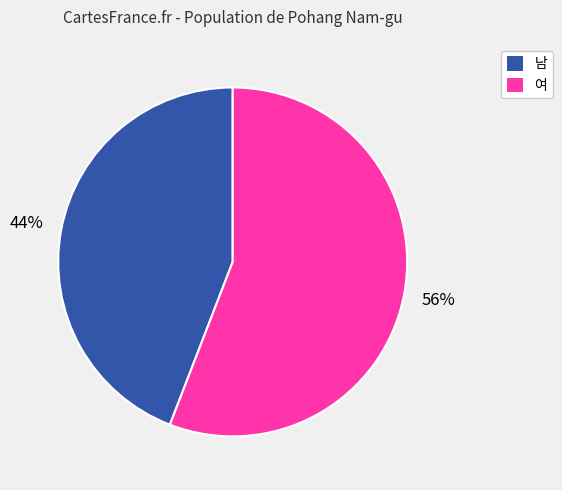

Do 여 and 남 together represent more than half of the pie?

Yes